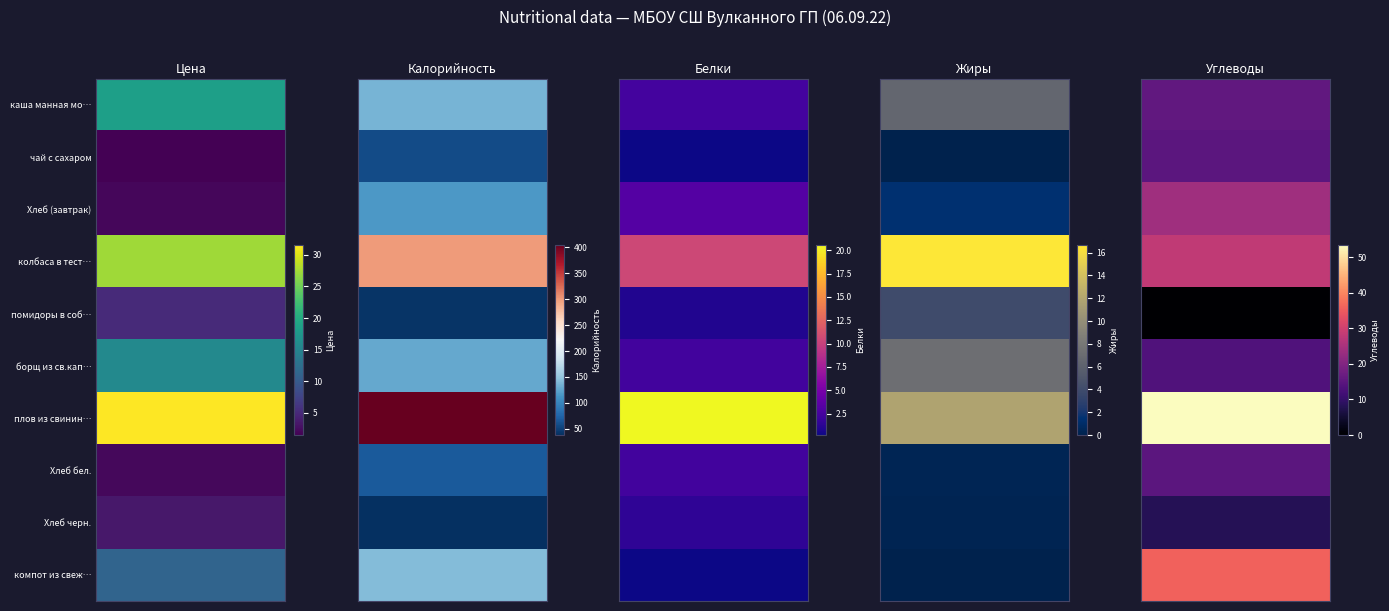

List the labels in order of чай с сахаром value, largest first.

Калорийность, Углеводы, Цена, Белки, Жиры